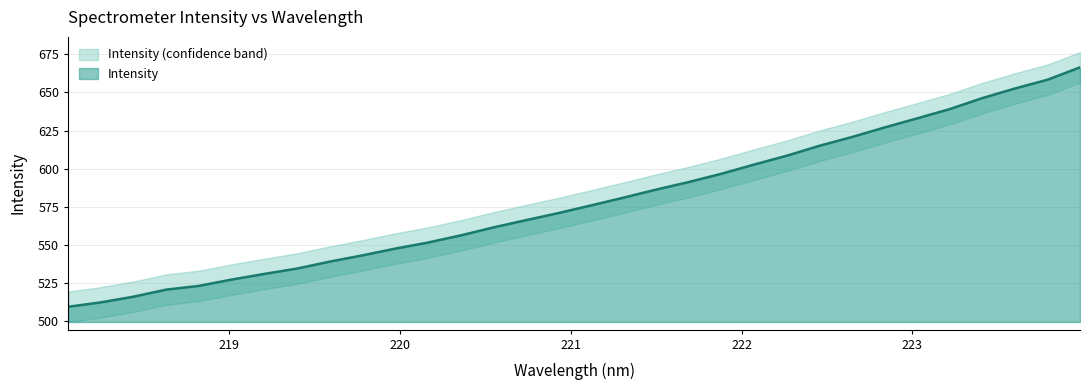

How many lines are shown in the chart?

1